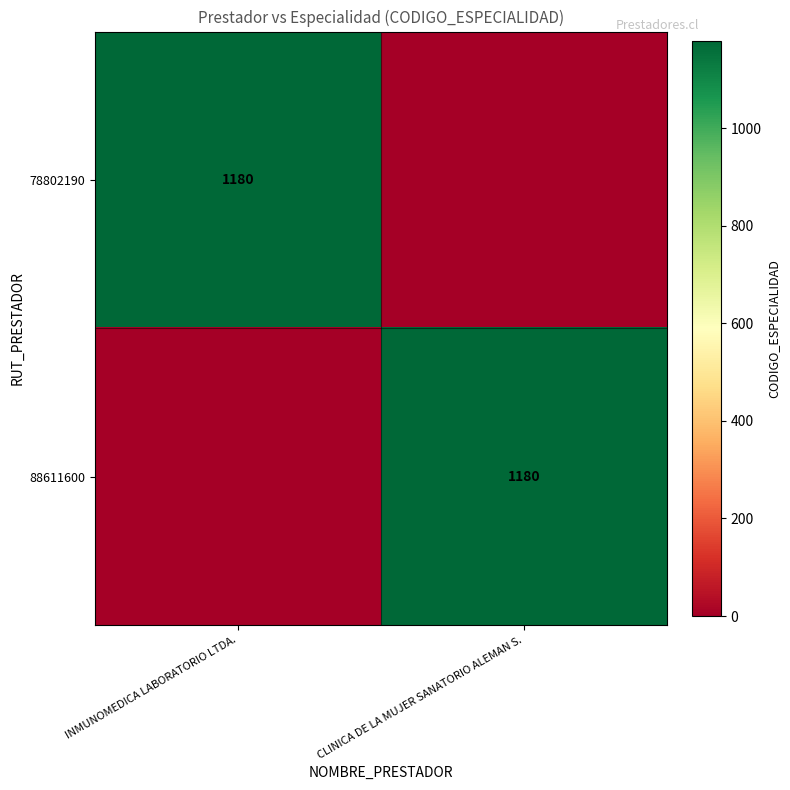

The 88611600 series shows 1912 at CLINICA DE LA MUJER SANATORIO ALEMAN S.. True or false?

False